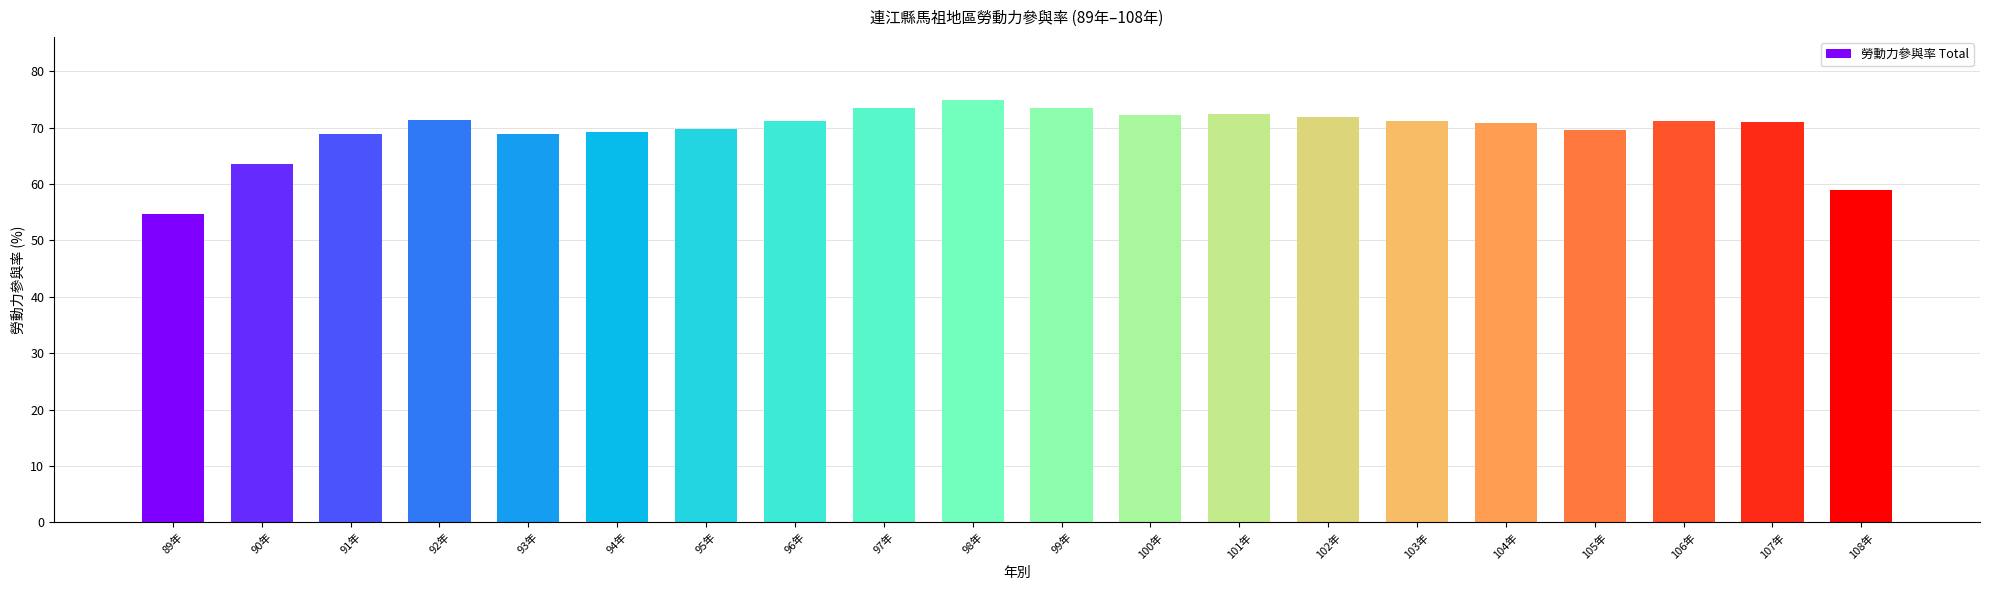

At which label is the value closest to 64?

90年